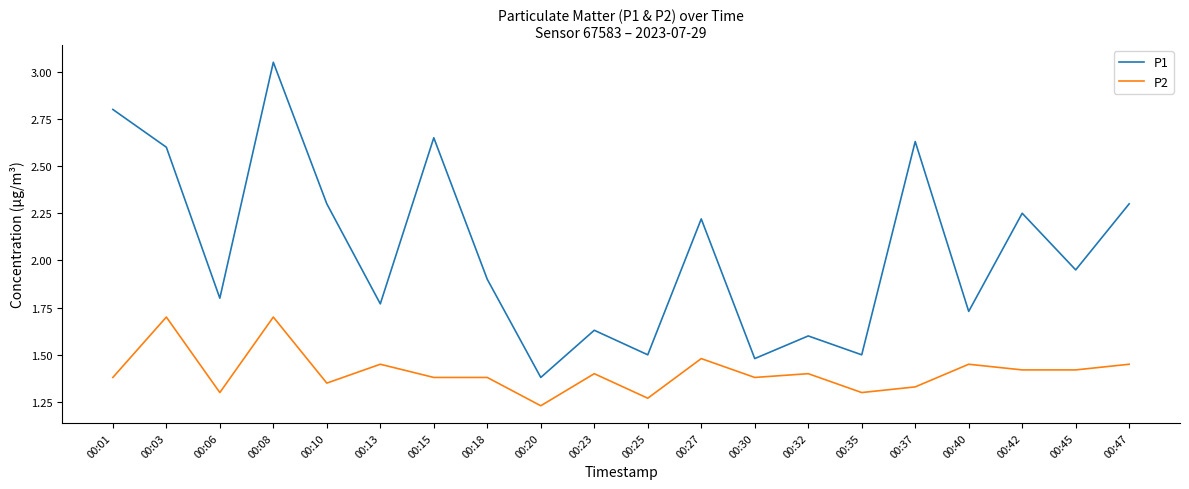

List the series in order of their peak value, lowest first.

P2, P1